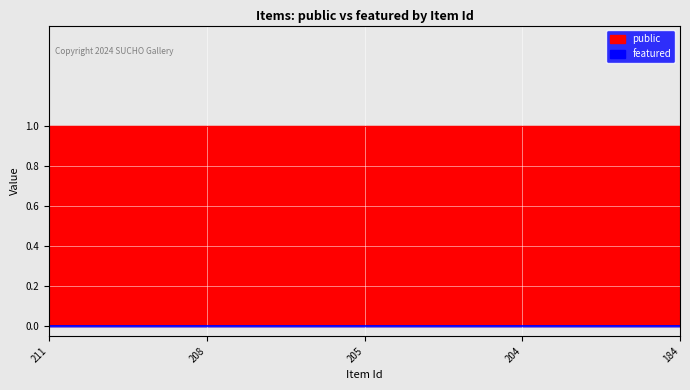

Does the chart display data point markers on the line(s)?

No